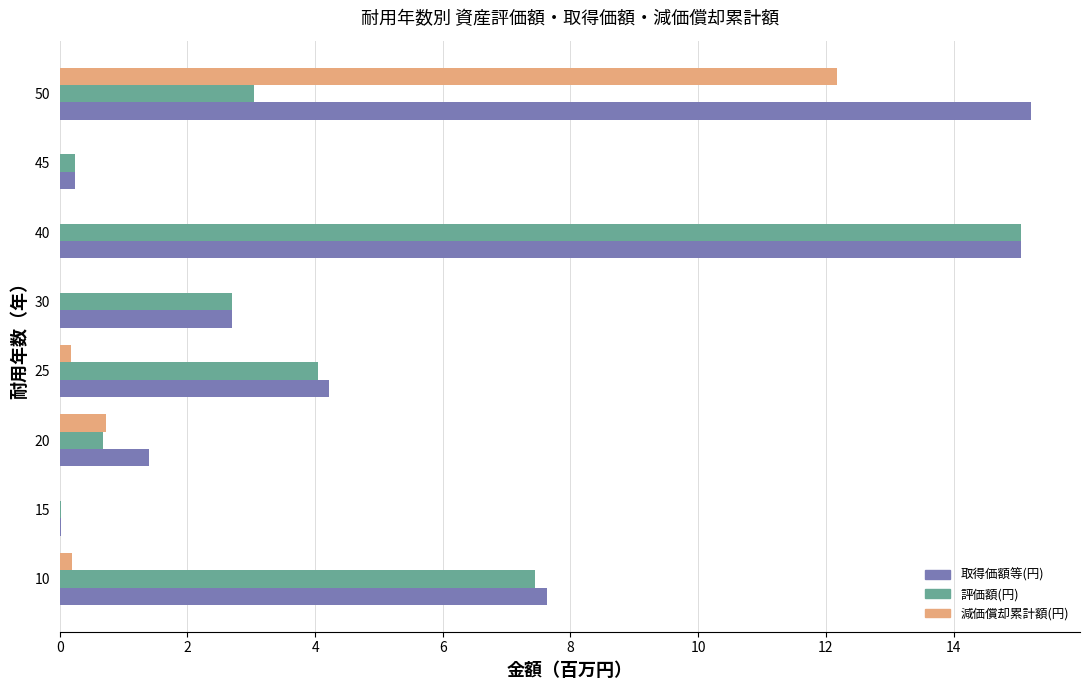

Which series has the widest spread of values?

取得価額等(円)